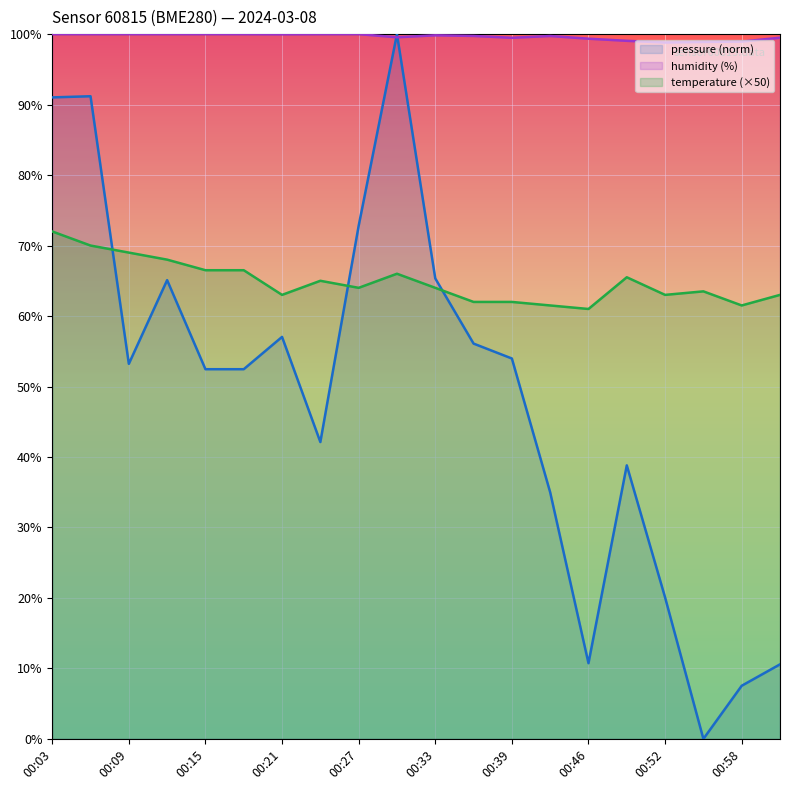

What are all the series names shown in the legend?

pressure (norm), humidity (%), temperature (×50)